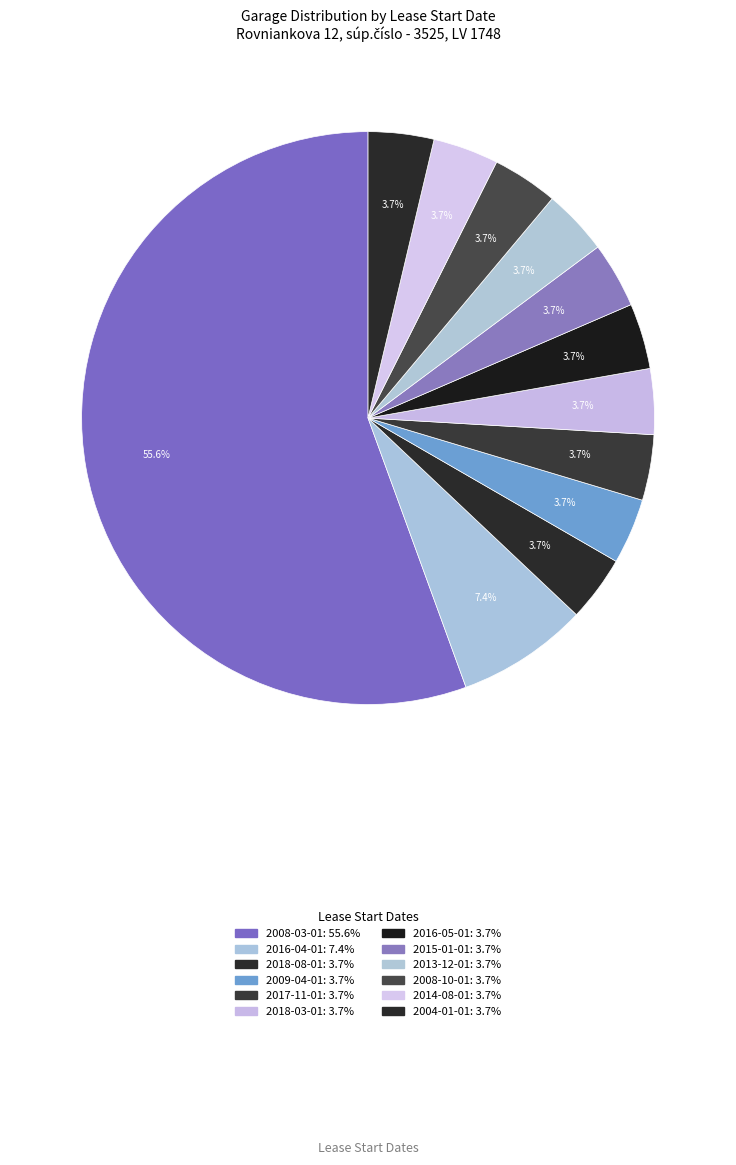

How many segments does this pie chart have?

12